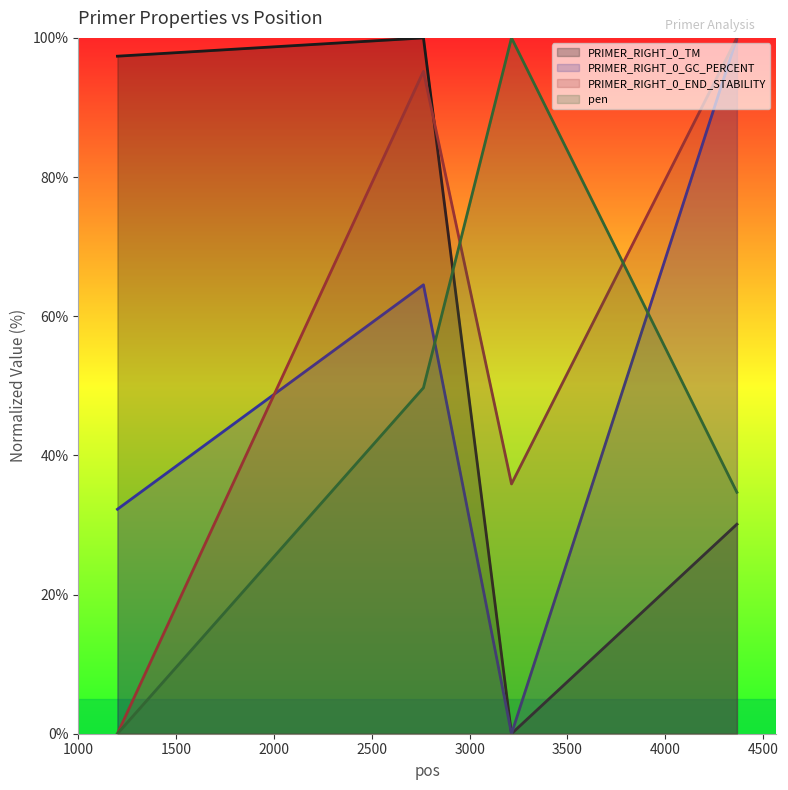

Does the chart display data point markers on the line(s)?

No